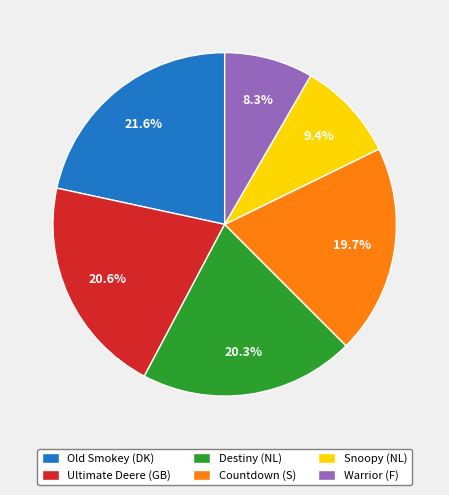

Between Countdown (S) and Ultimate Deere (GB), which is larger?

Ultimate Deere (GB)